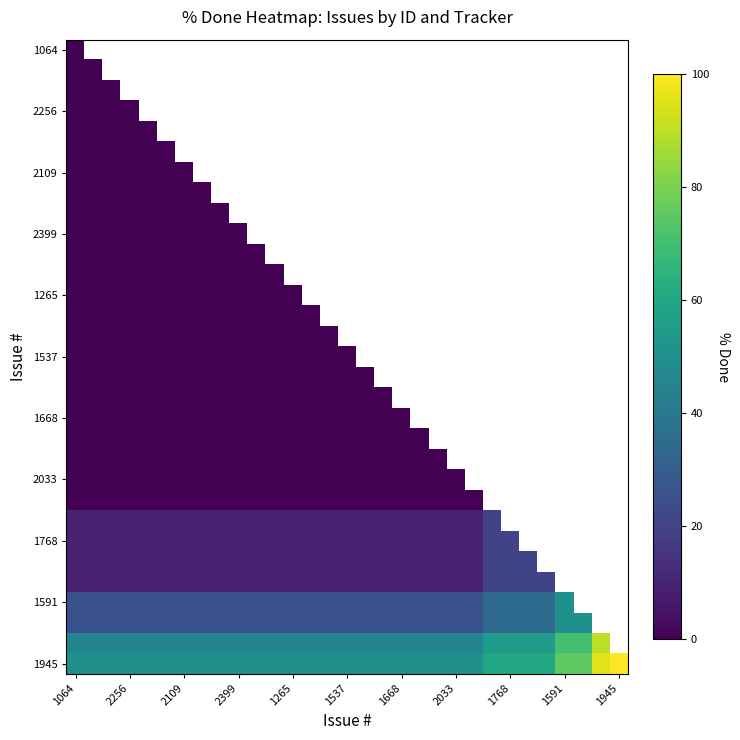

At how many categories does at least one series exceed 57?

8